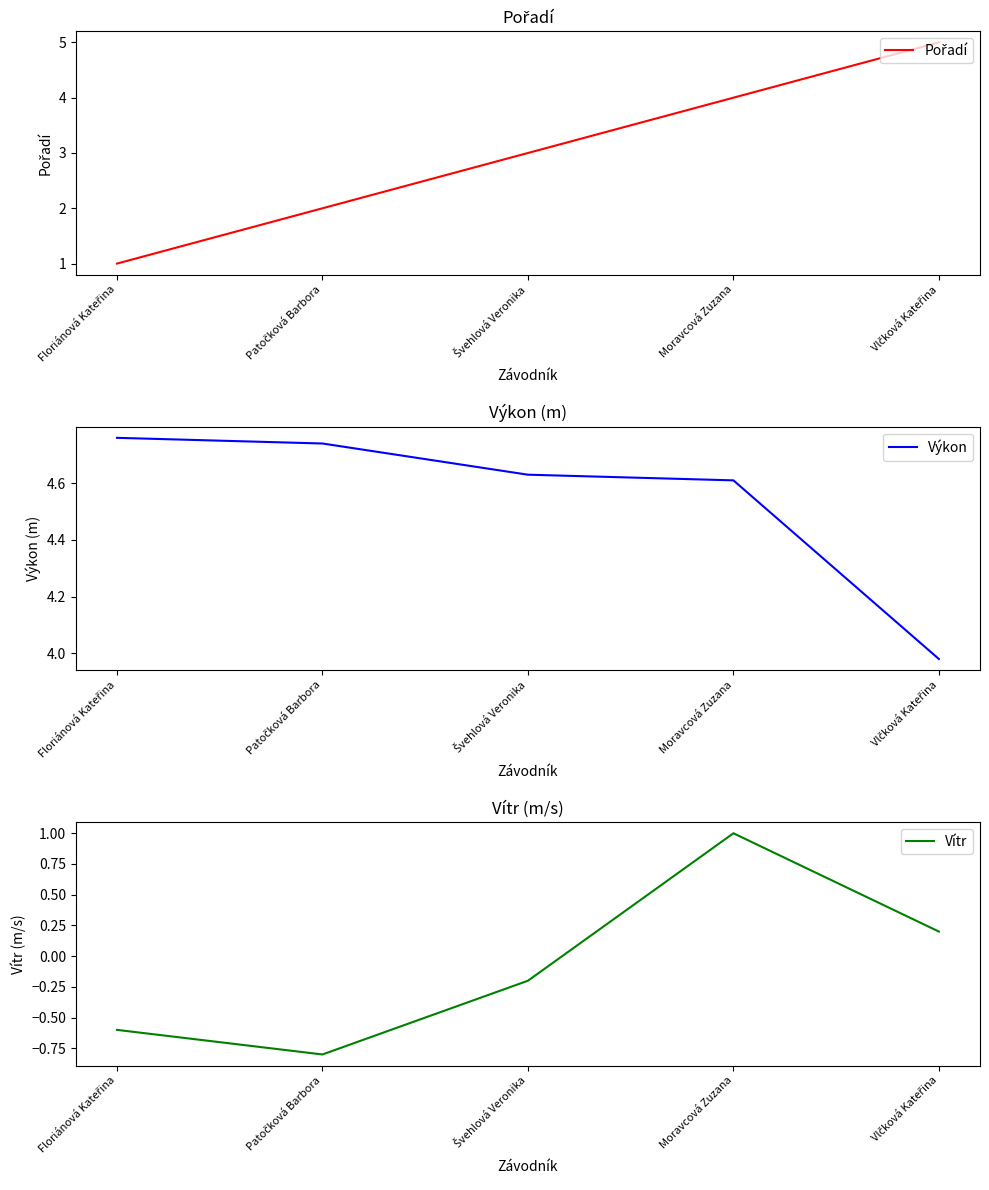

Which has a higher value, Švehlová Veronika or Moravcová Zuzana?

Moravcová Zuzana